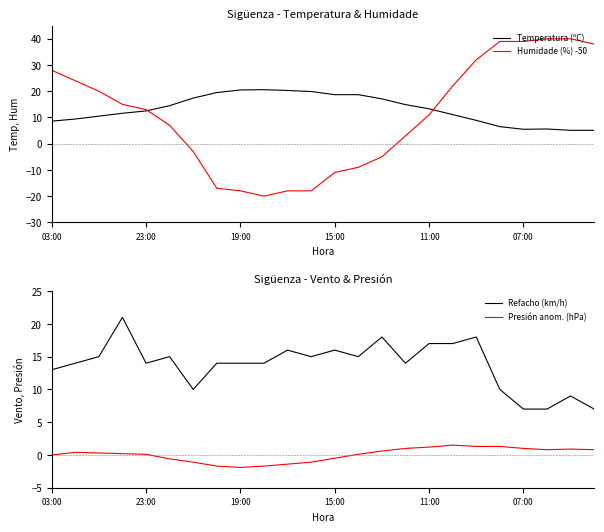

True or false: Presión anom. (hPa) and Refacho (km/h) cross at least once.

False